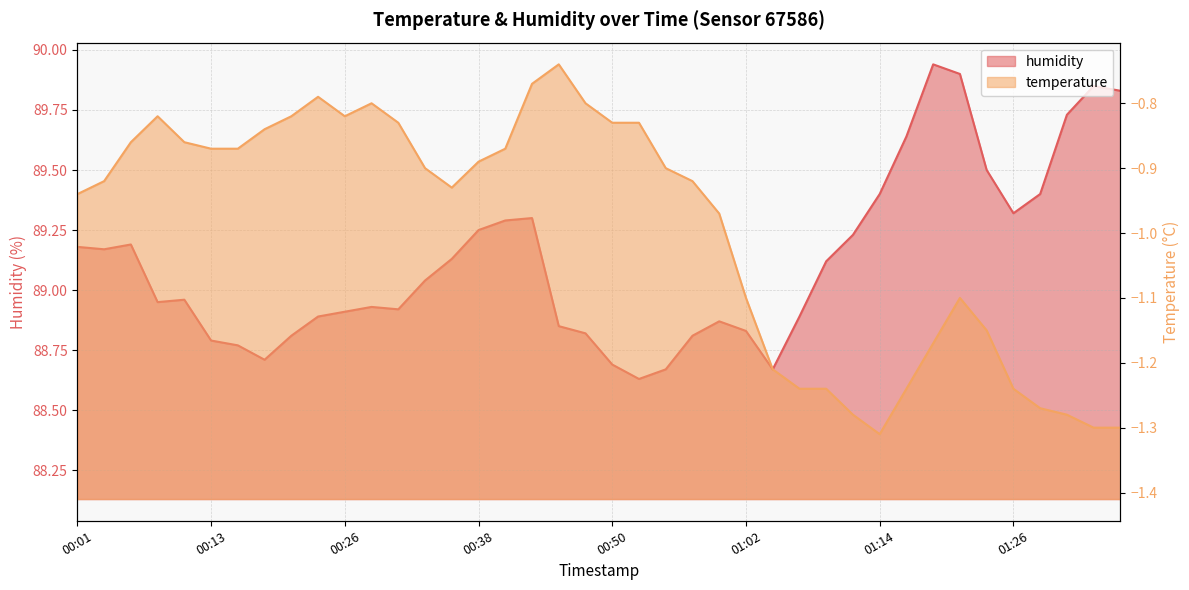

What is the smallest value displayed?

-1.3